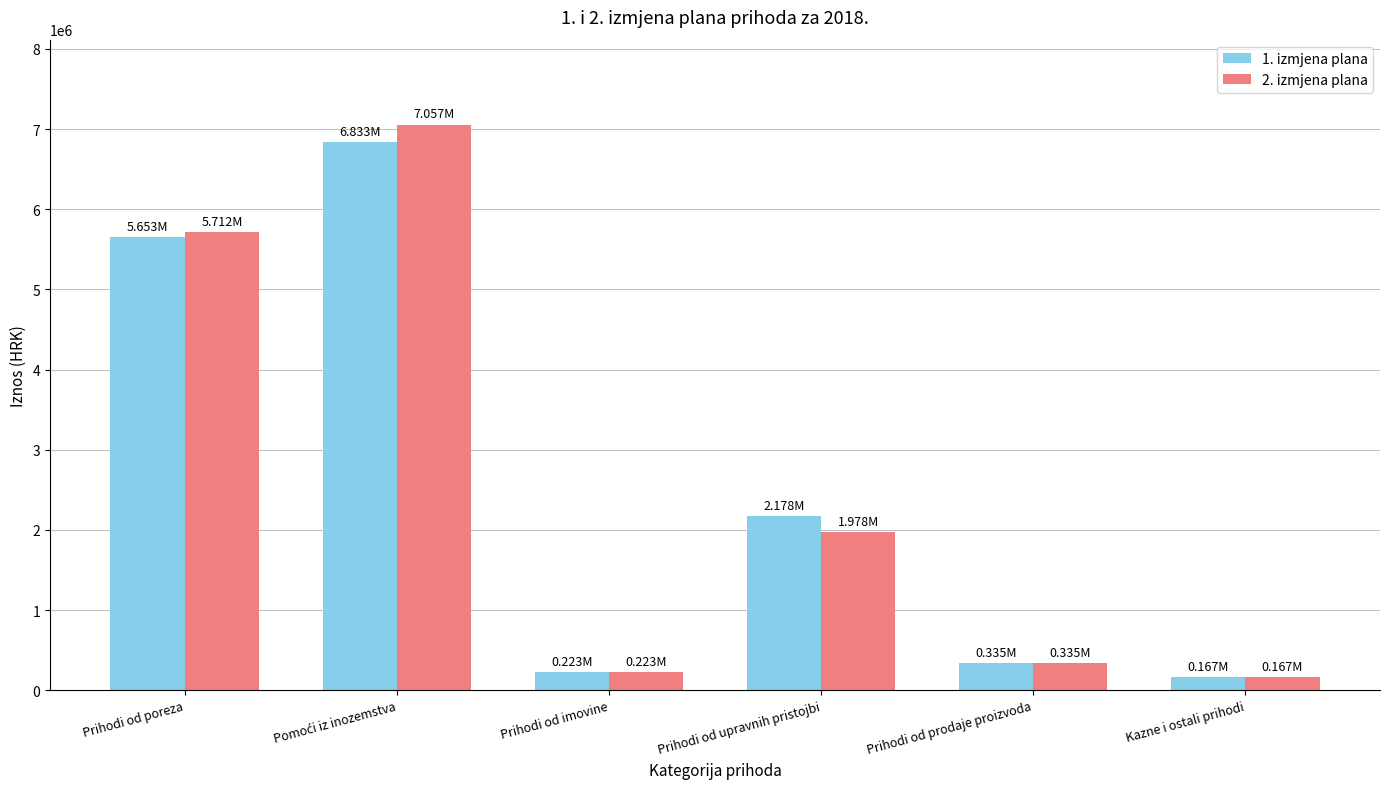

What is the sum of the 2. izmjena plana values at Kazne i ostali prihodi and Prihodi od poreza?

5878005.8